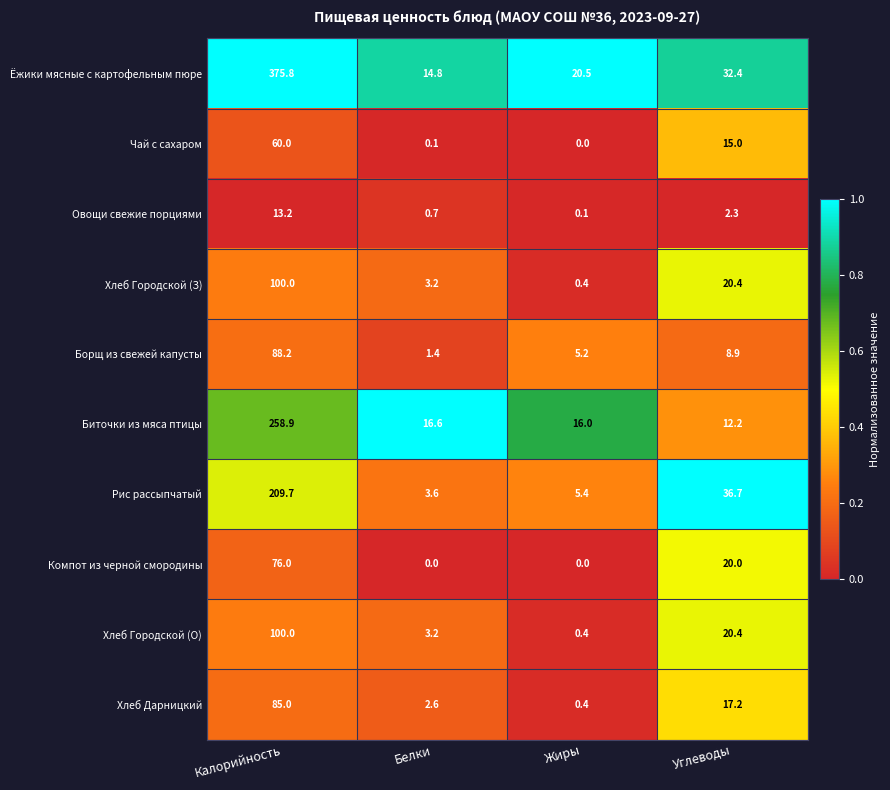

Between Белки and Углеводы, which series saw the biggest shift?

Рис рассыпчатый